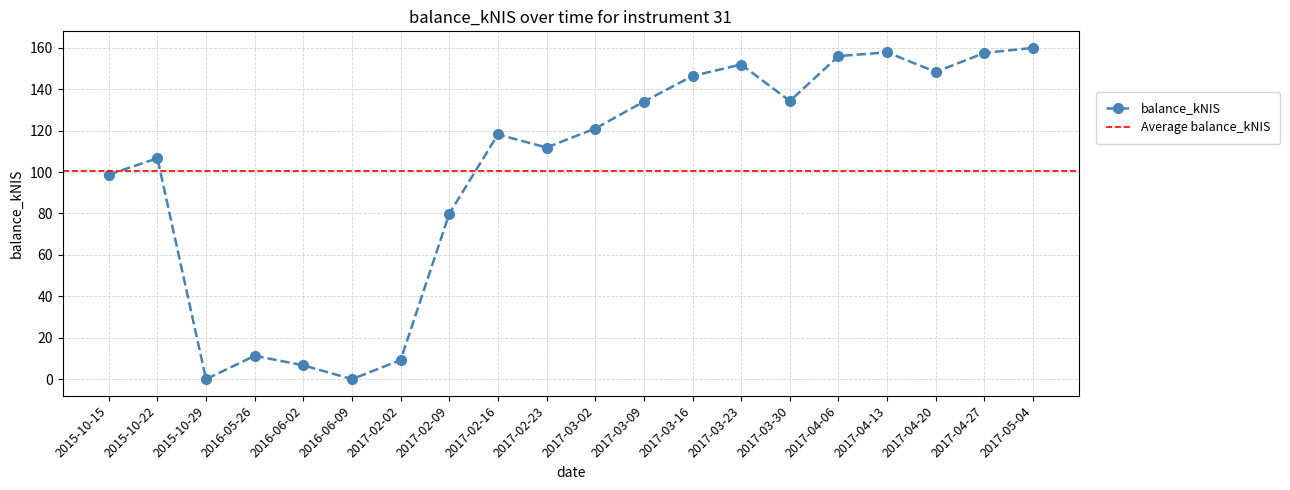

How many distinct data groups are displayed?

1